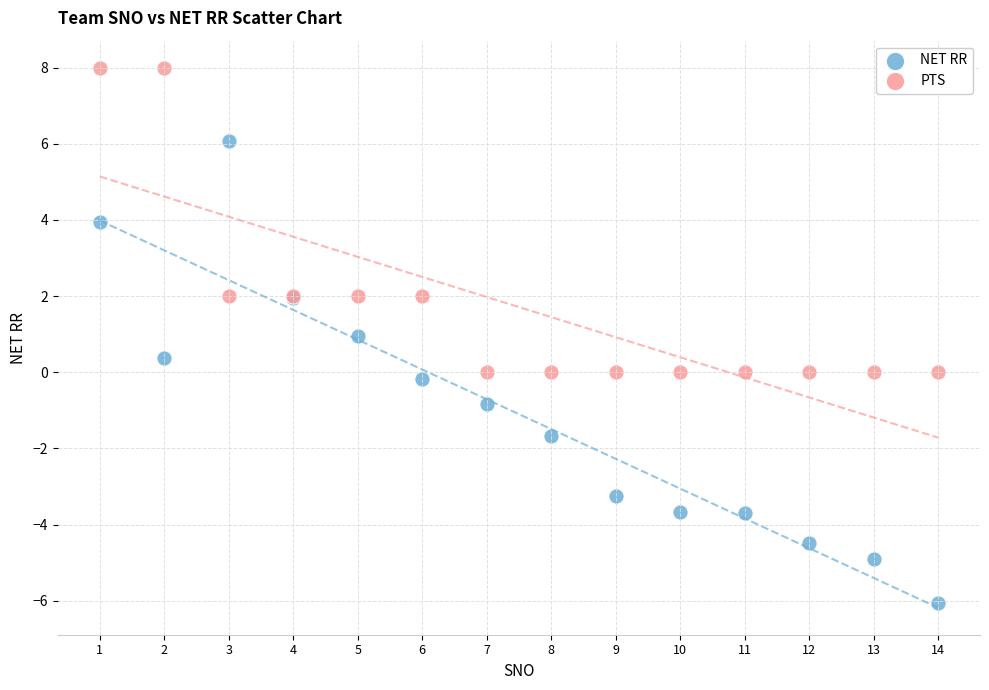

What are all the series names shown in the legend?

NET RR, PTS